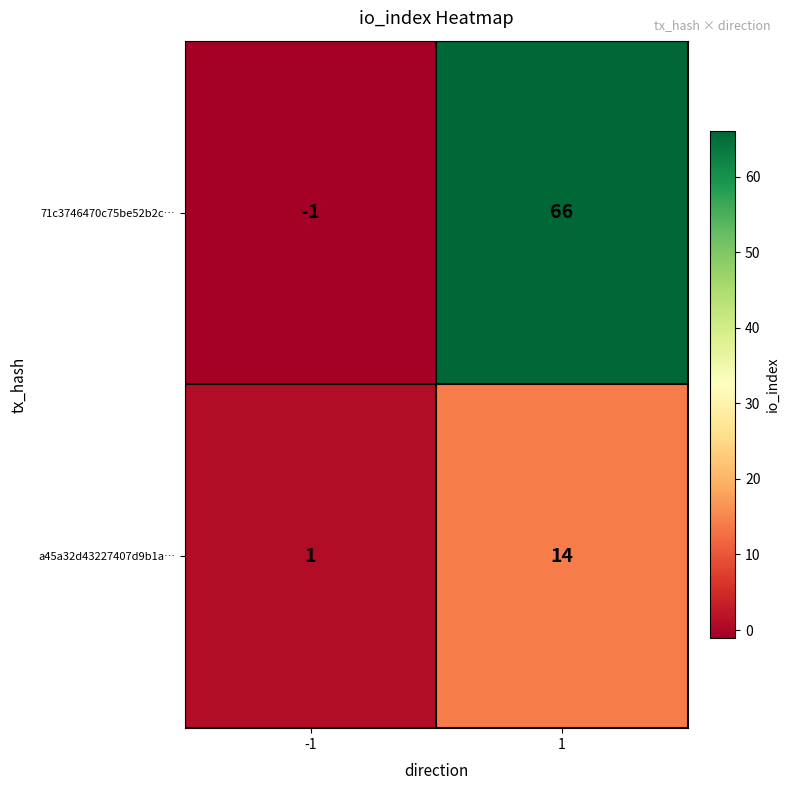

What is the highest value of the a45a32d43227407d9b1a… series?

14